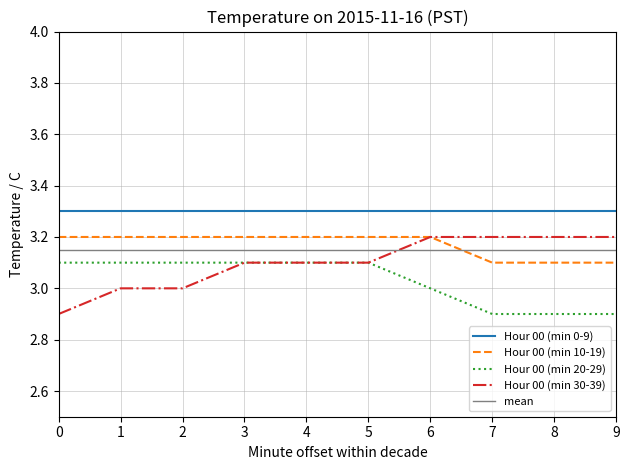

Is it true that Hour 00 (min 10-19) equals 1.1 at 6?

False